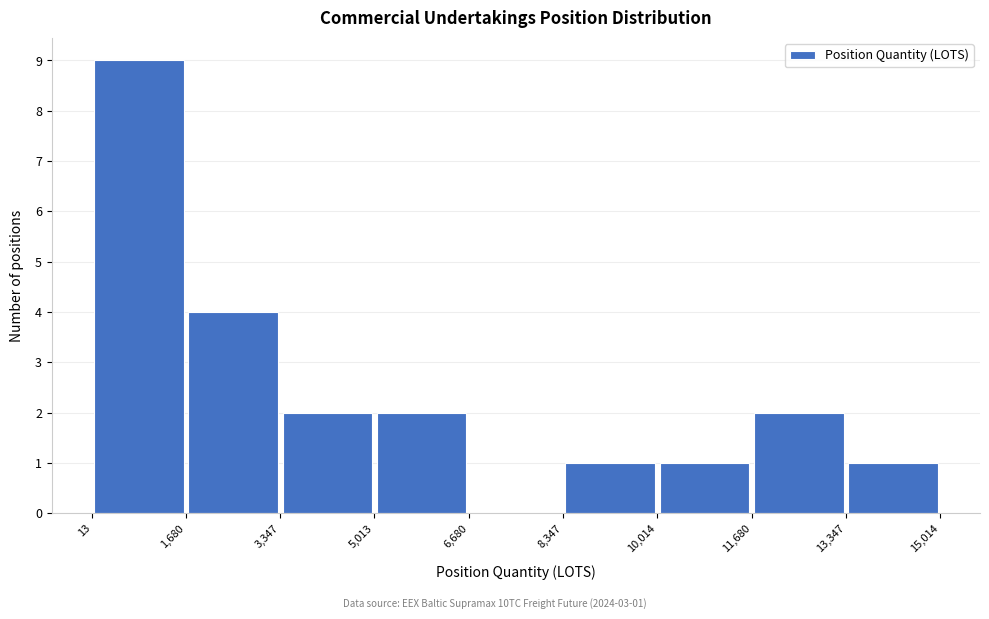

Which range on the x-axis has the tallest bar?

13 to 1,680